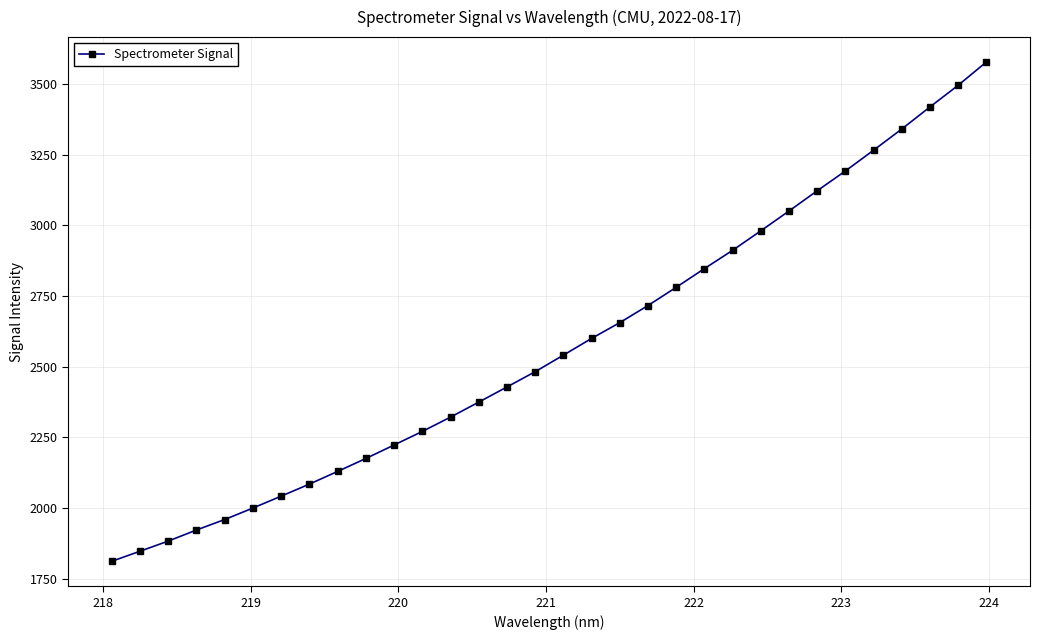

What is the sum of all values?

82453.3